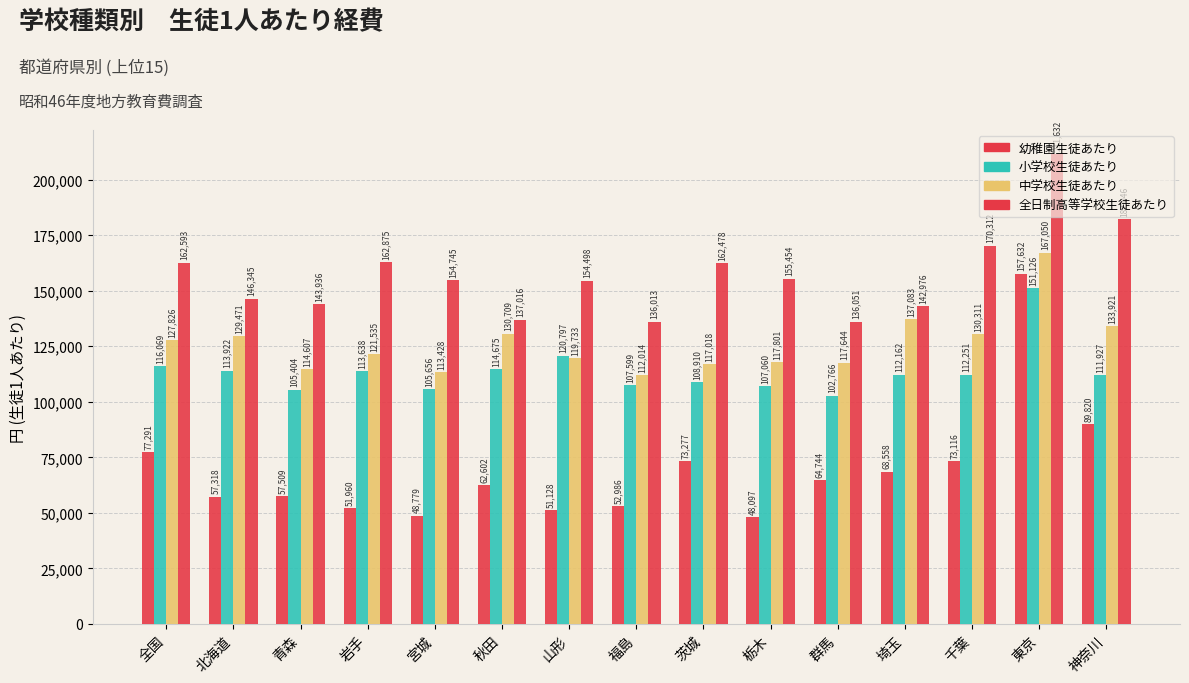

Is the value of 幼稚園生徒あたり at 秋田 greater than the value of 中学校生徒あたり at 山形?

No